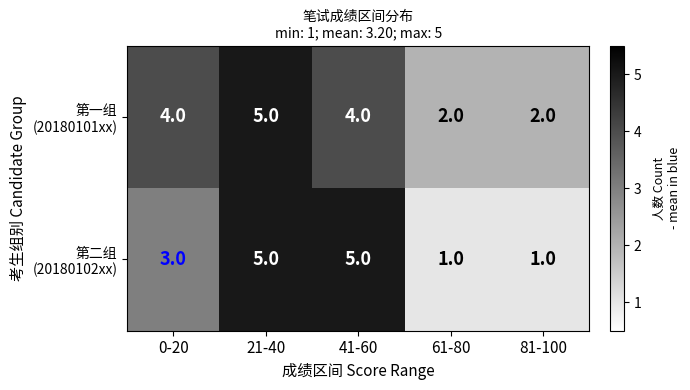

What is the greatest value displayed?

5